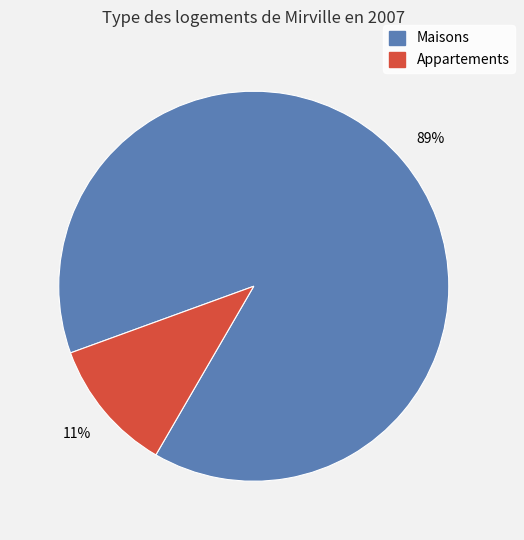

How many segments does this pie chart have?

2